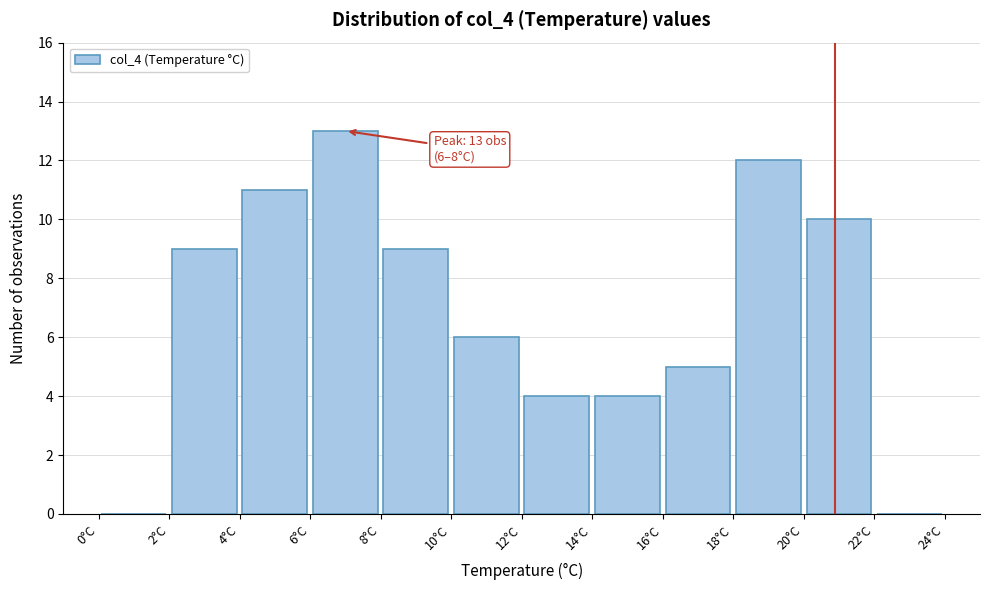

Which range on the x-axis has the tallest bar?

6 to 8